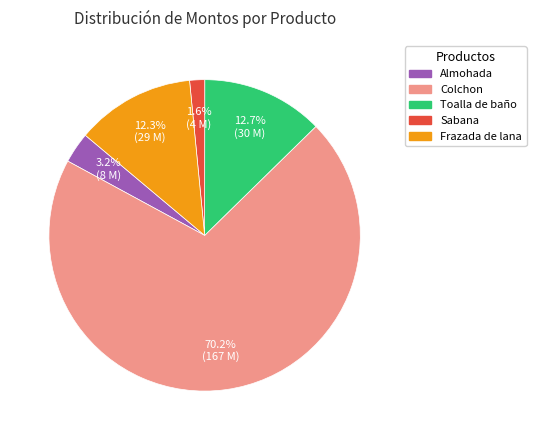

What is the majority slice?

Colchon